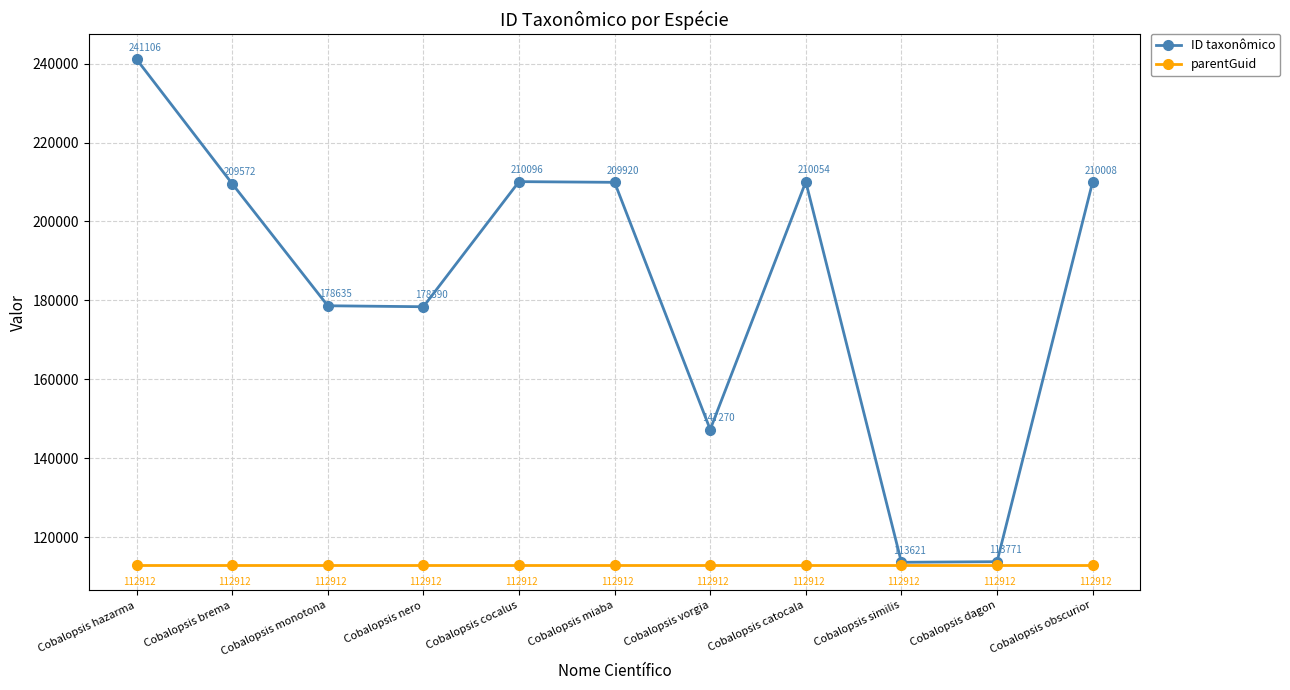

At which category does the chart reach its peak across all series?

Cobalopsis hazarma